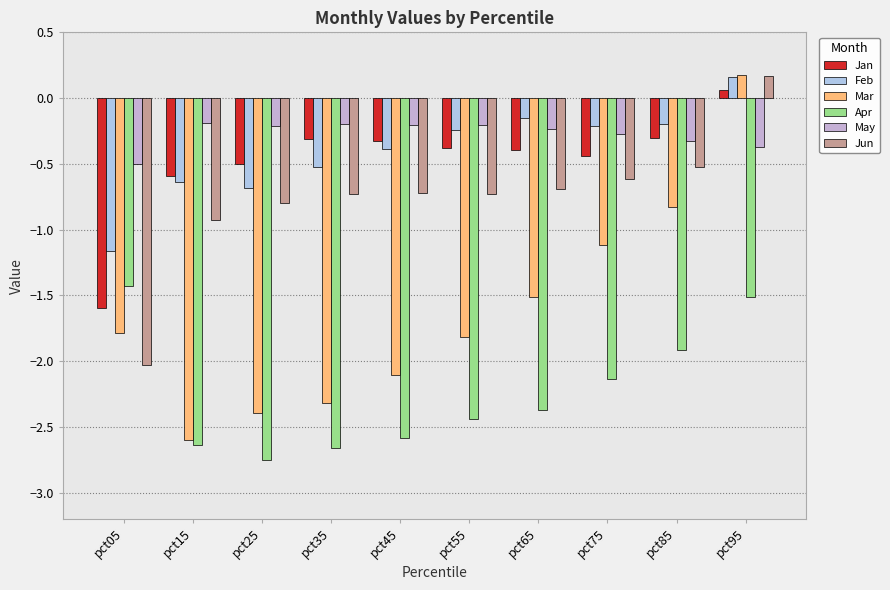

List the labels in order of Jan value, largest first.

pct95, pct85, pct35, pct45, pct55, pct65, pct75, pct25, pct15, pct05